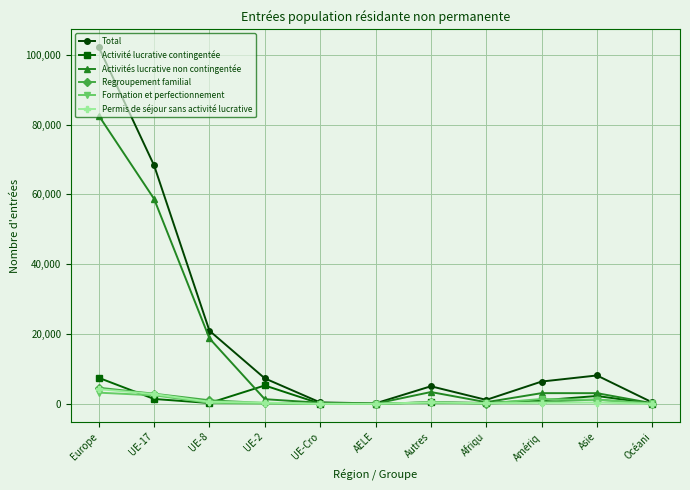

How many categories are shown in the chart?

11